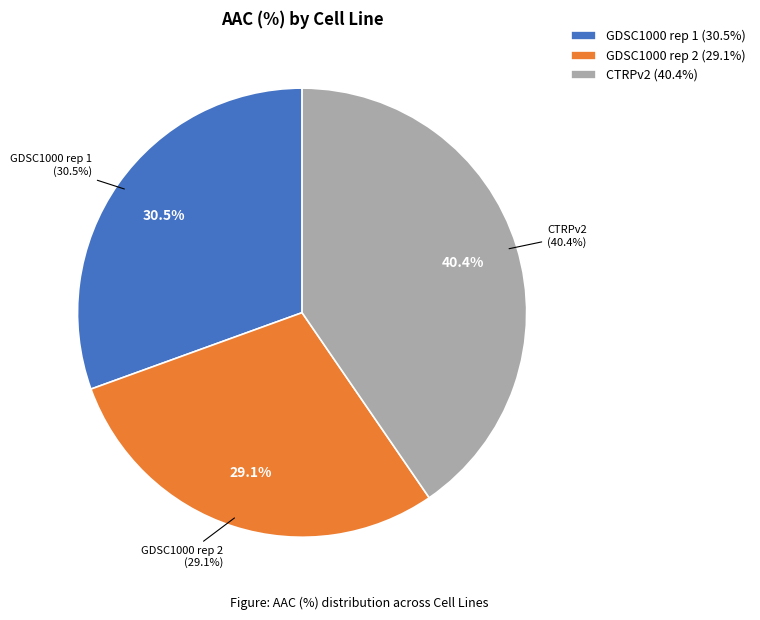

Which has a higher value, GDSC1000 rep 2 or CTRPv2?

CTRPv2